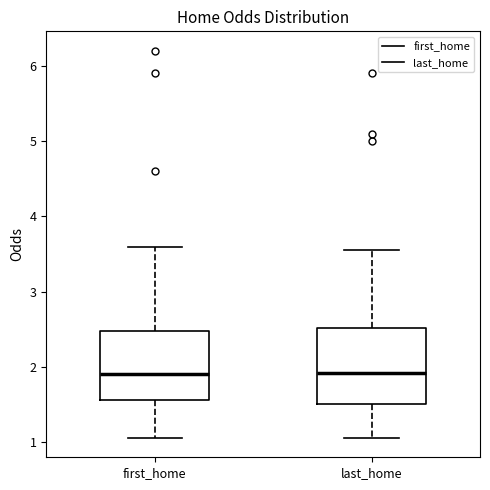

Where is the lower edge of the box for first_home on the y-axis? The values are not printed on the chart, so give them approximately, as read against the axis.

1.6